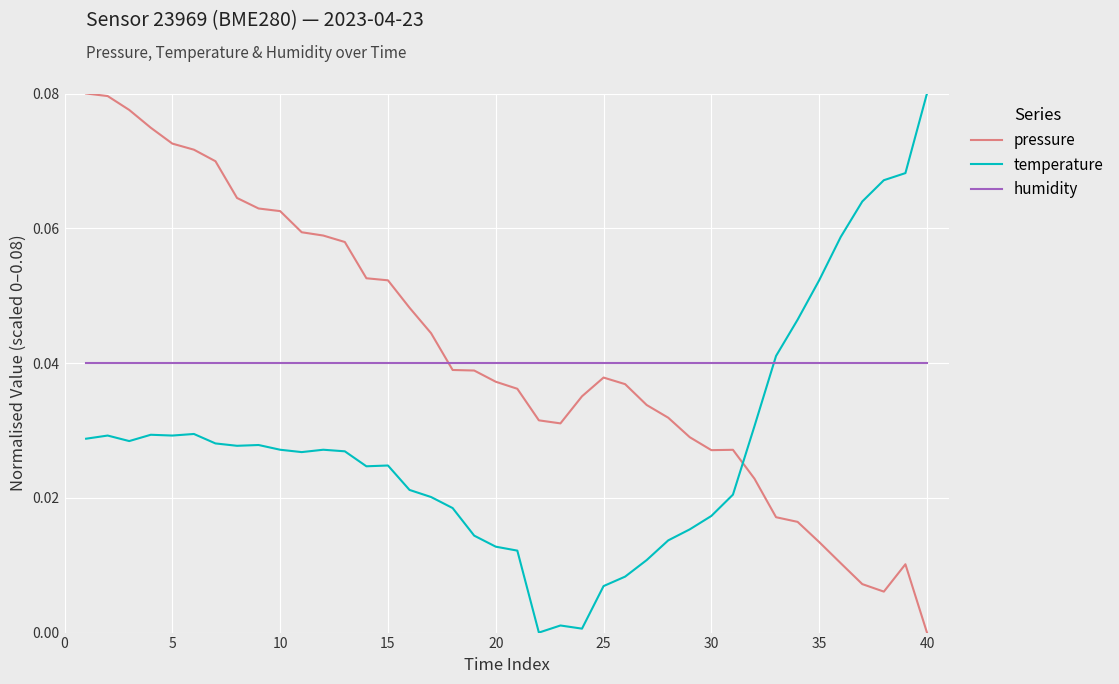

How many intersections are there between pressure and temperature?

1